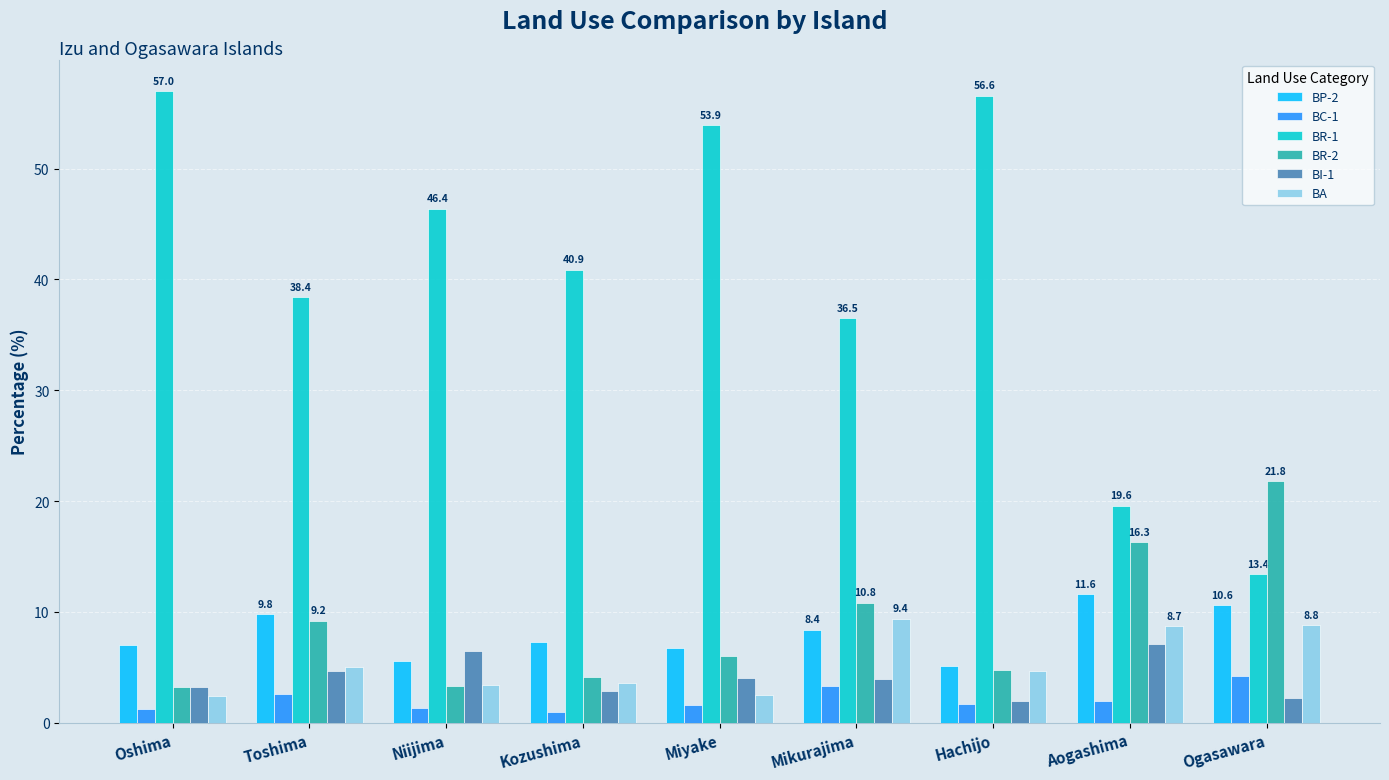

Which category has the highest value in the BC-1 series?

Ogasawara